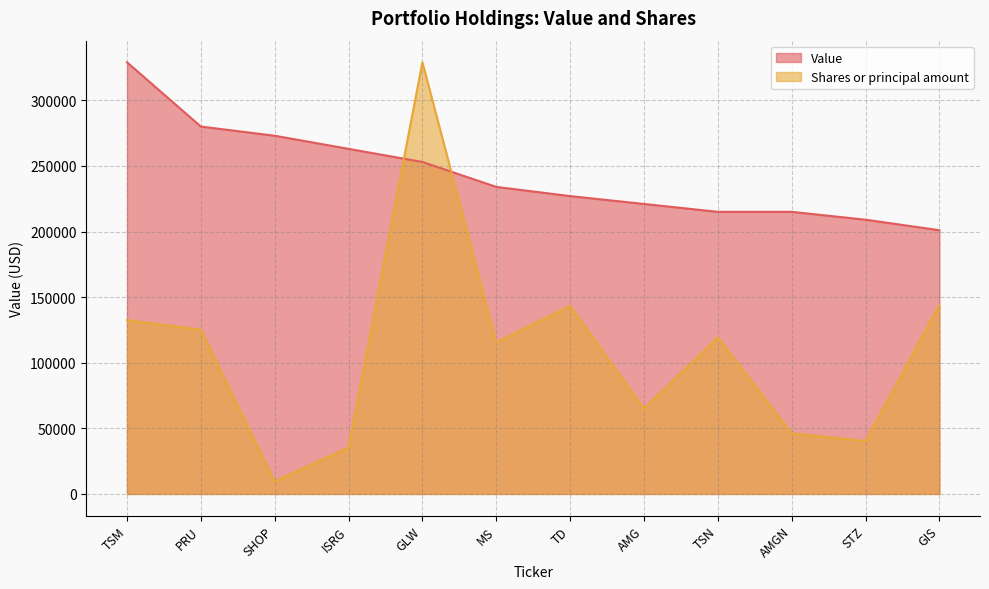

What is the approximate value of Shares or principal amount at STZ?

40350.9